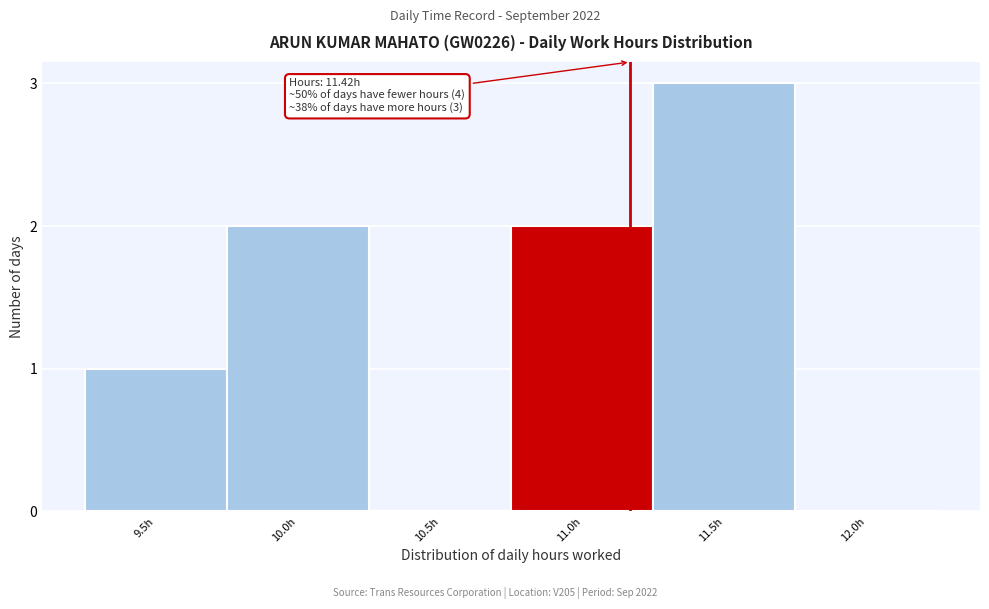

Reading left to right, transcribe all the data shown in this chart.

9.5h=1	10.0h=2	10.5h=0	11.0h=2	11.5h=3	12.0h=0